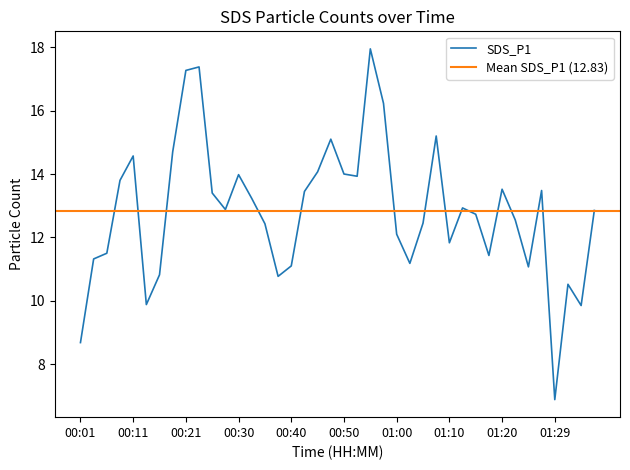

What is the sum of the values at 00:47 and 01:29?

22.0